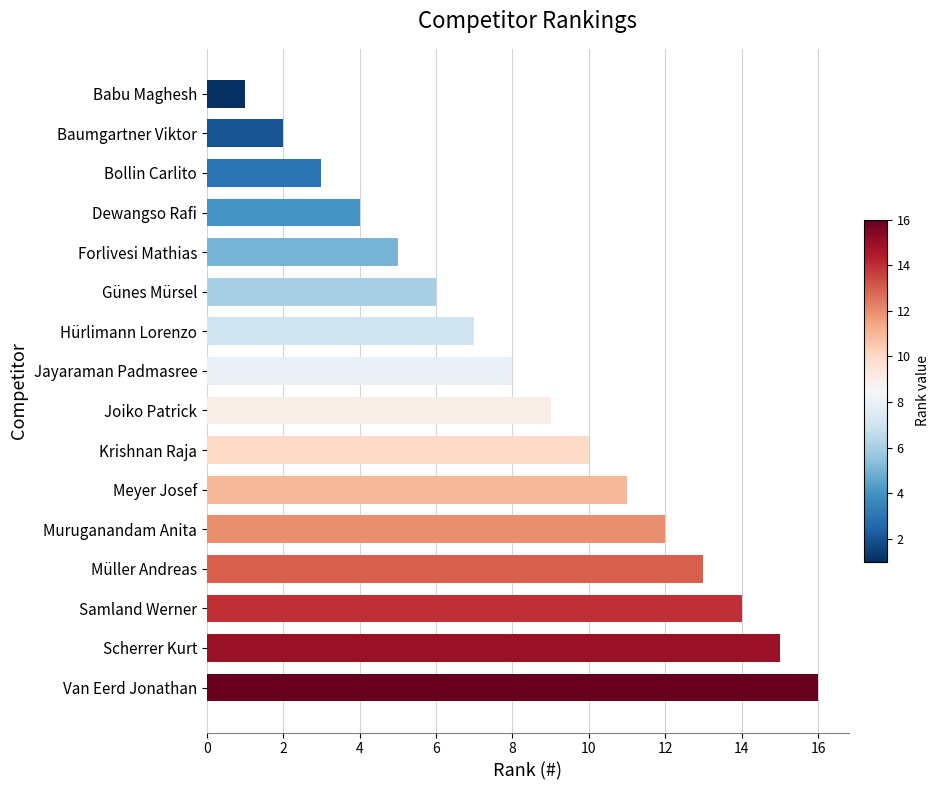

What is the label of the 2nd bar from the bottom?

Scherrer Kurt